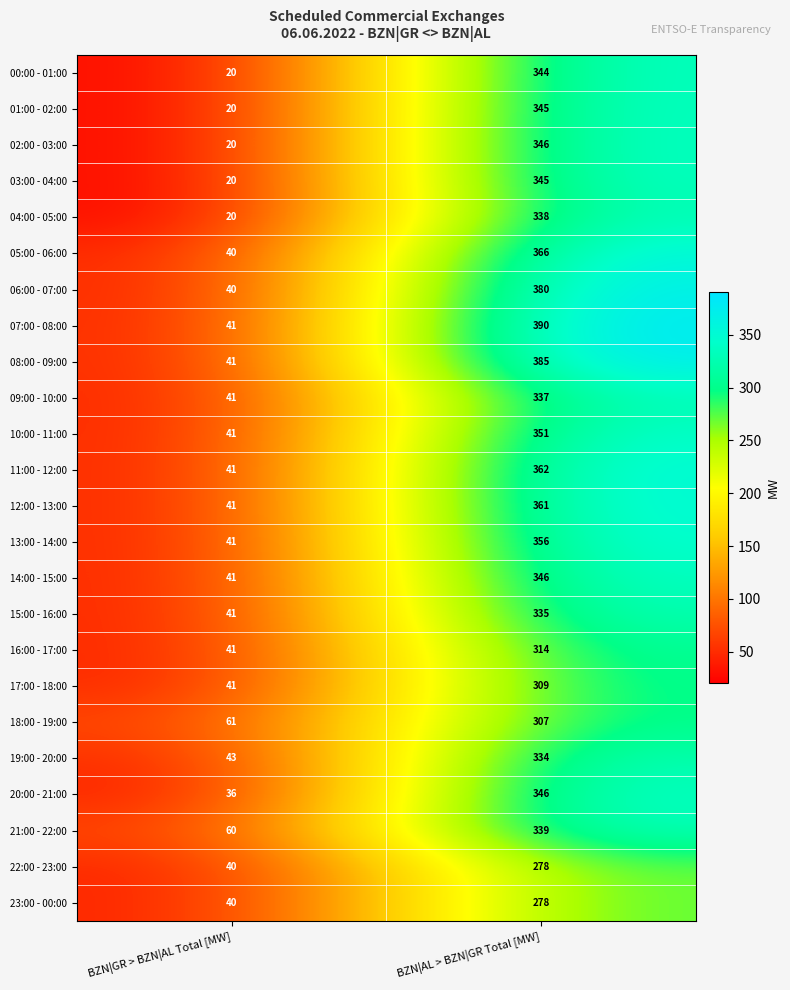

True or false: 02:00 - 03:00 has a value of 512 at BZN|AL > BZN|GR Total [MW].

False